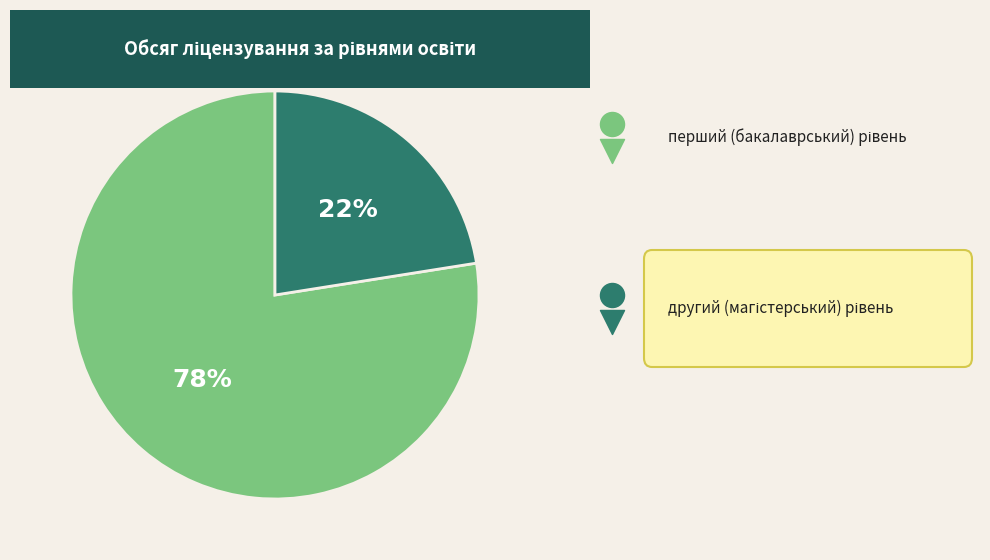

How much of the chart is everything except другий (магістерський) рівень?

77.5%